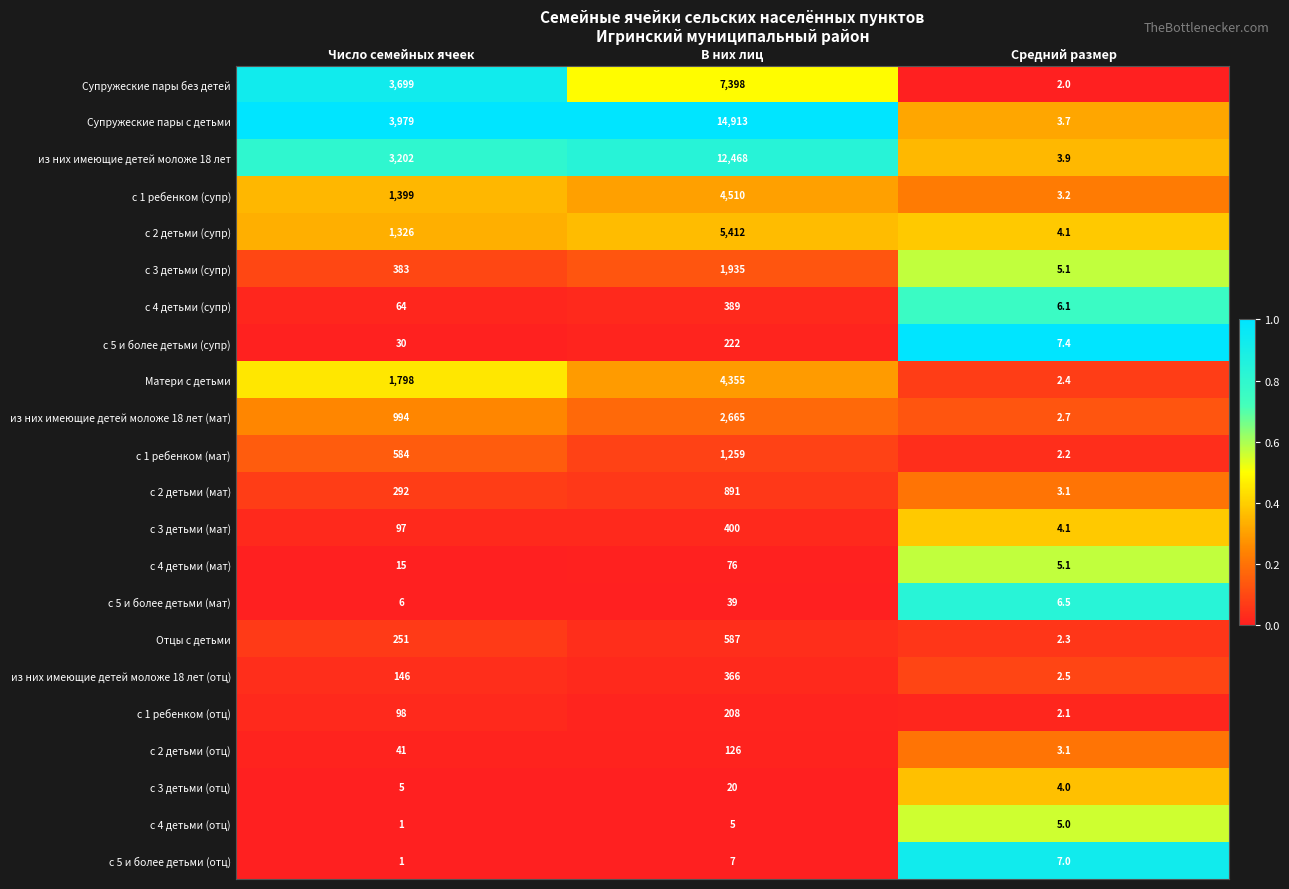

Is the value of с 4 детьми (отц) at В них лиц greater than the value of с 4 детьми (супр) at В них лиц?

No